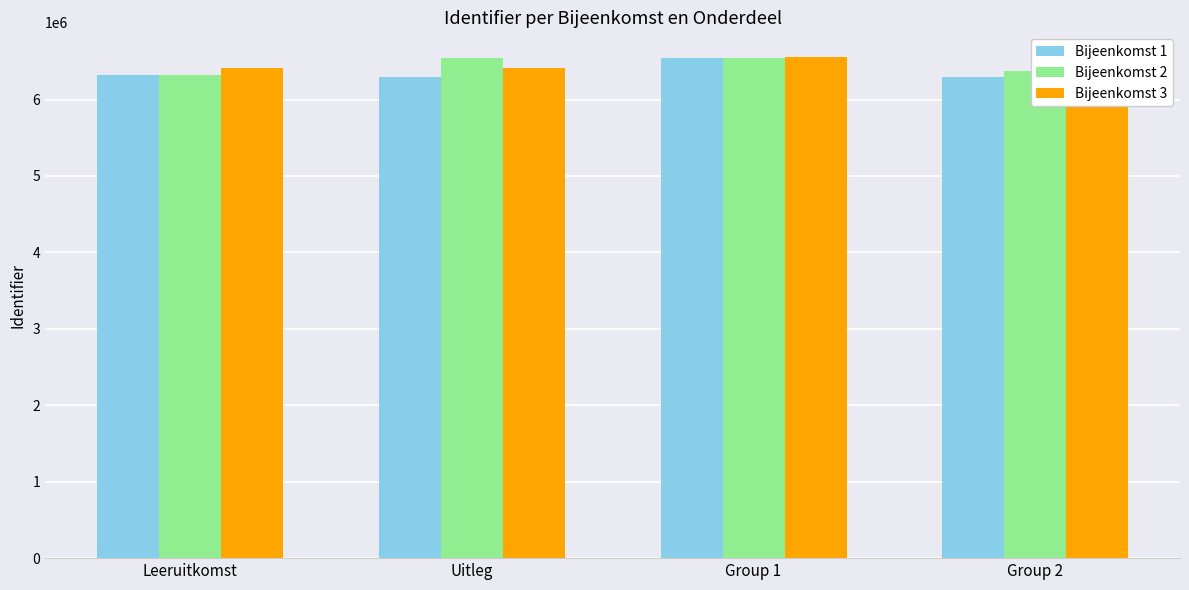

What is the label of the 2nd bar from the right?

Group 1